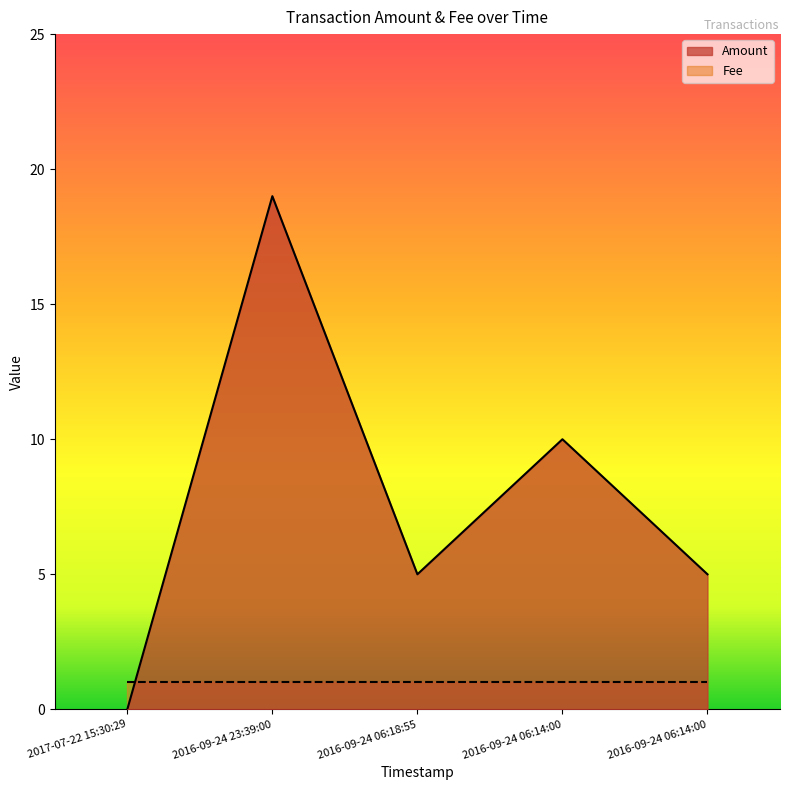

Is it true that the value at 2016-09-24 06:18:55 is 3?

False